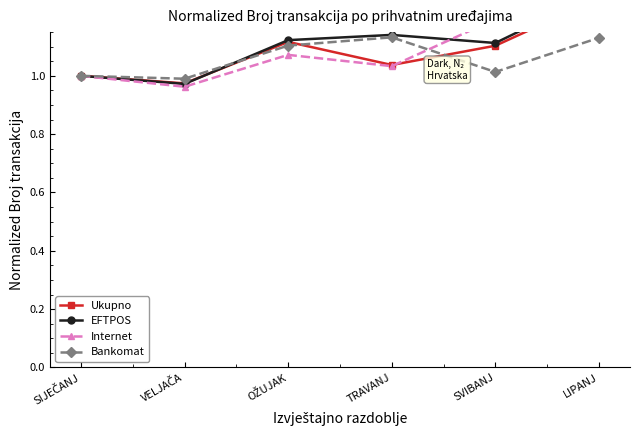

How many lines are shown in the chart?

4